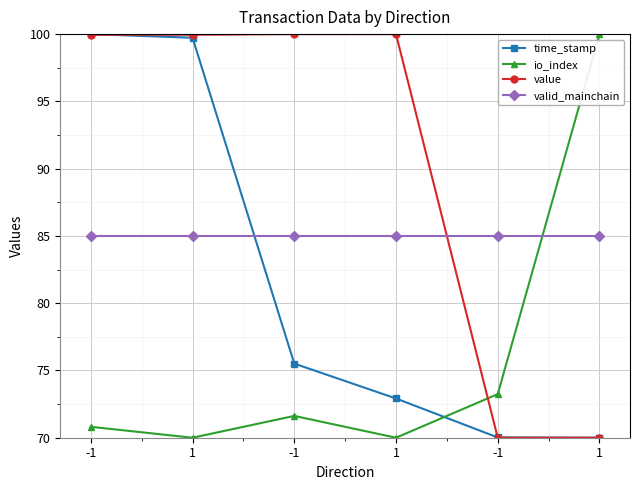

What is the sum of all valid_mainchain values?

510.0